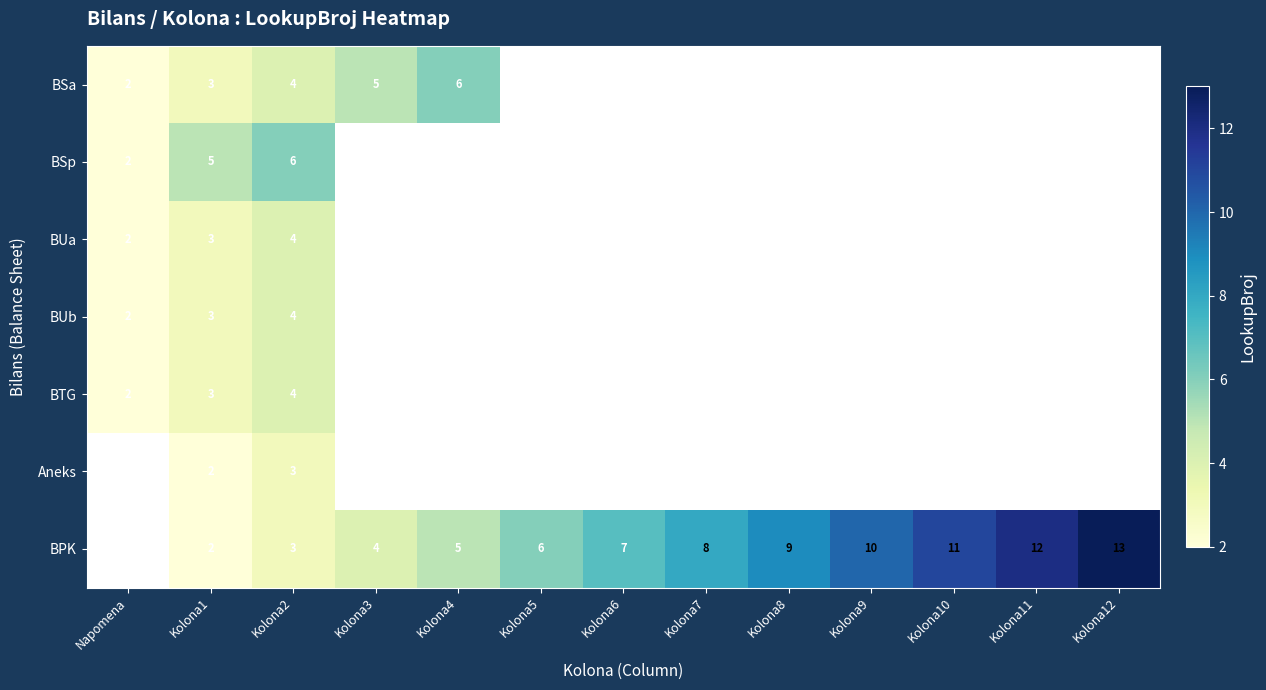

At which category is the sum across all series the highest?

Kolona2